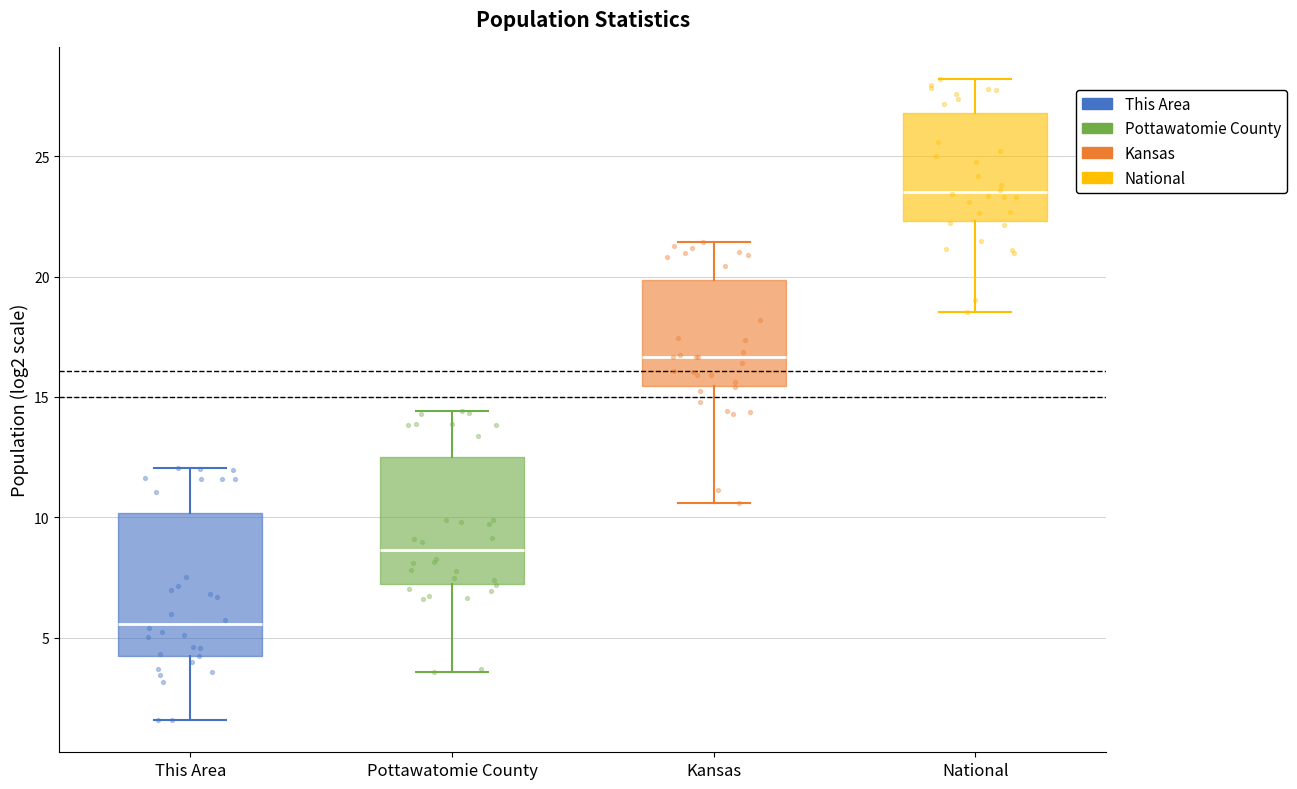

Reading left to right, transcribe this box plot: for each box, give where its median line is, the range the box spans, and where its two whiskers end, as read against the y-axis. The values are not printed on the chart, so give them approximately, as read against the axis.

This Area: median 5.5, box 4.5 to 10.0, whiskers 1.5 to 12.0
Pottawatomie County: median 8.5, box 7.0 to 12.5, whiskers 3.5 to 14.5
Kansas: median 16.5, box 15.5 to 20.0, whiskers 10.5 to 21.5
National: median 23.5, box 22.5 to 27.0, whiskers 18.5 to 28.0